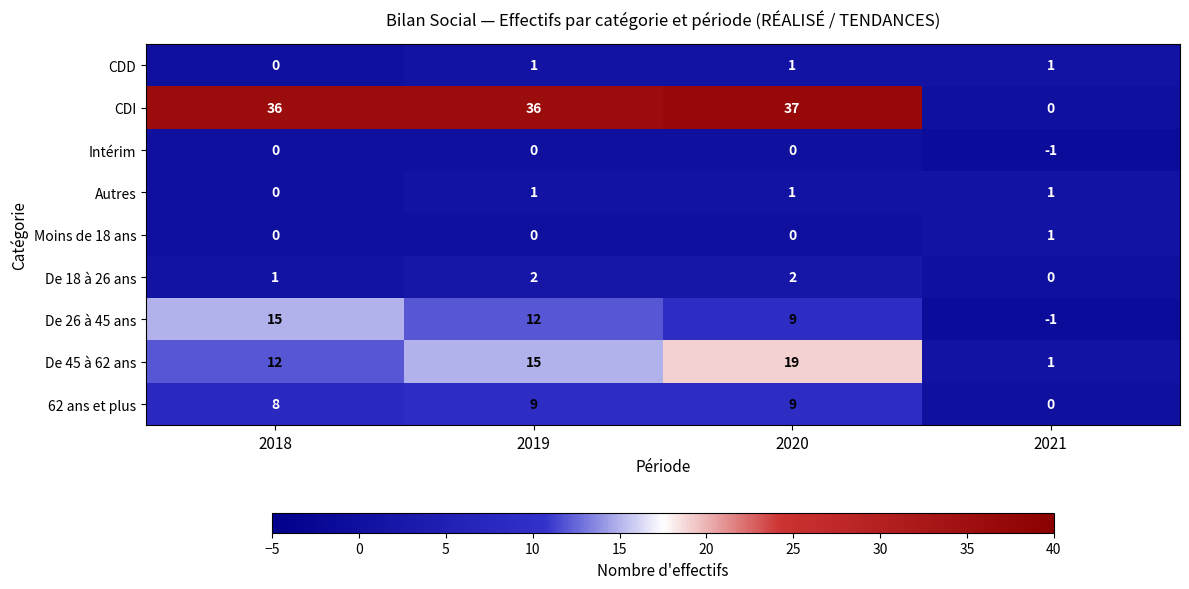

At which label is De 26 à 45 ans closest to 7?

2020